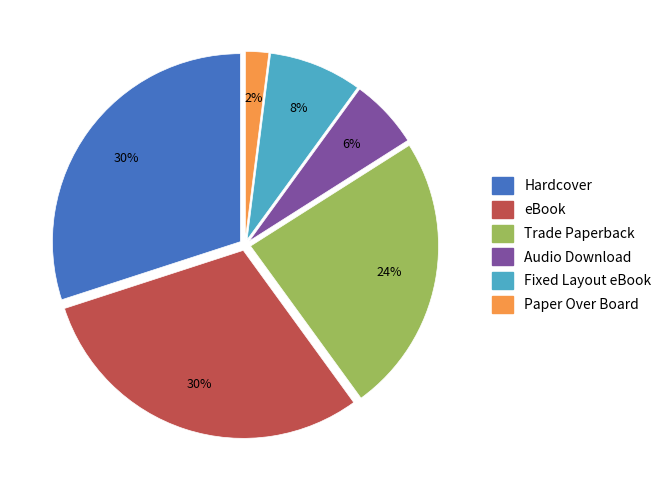

Is it true that Hardcover is 30% of the pie?

True